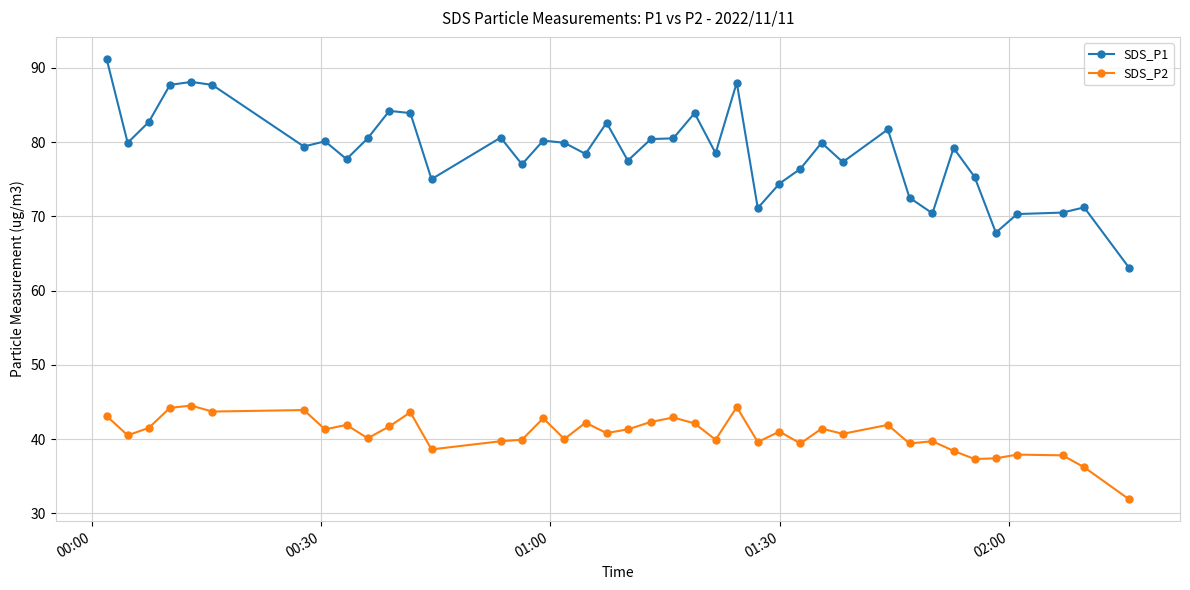

List the series in order of their overall mean, highest first.

SDS_P1, SDS_P2